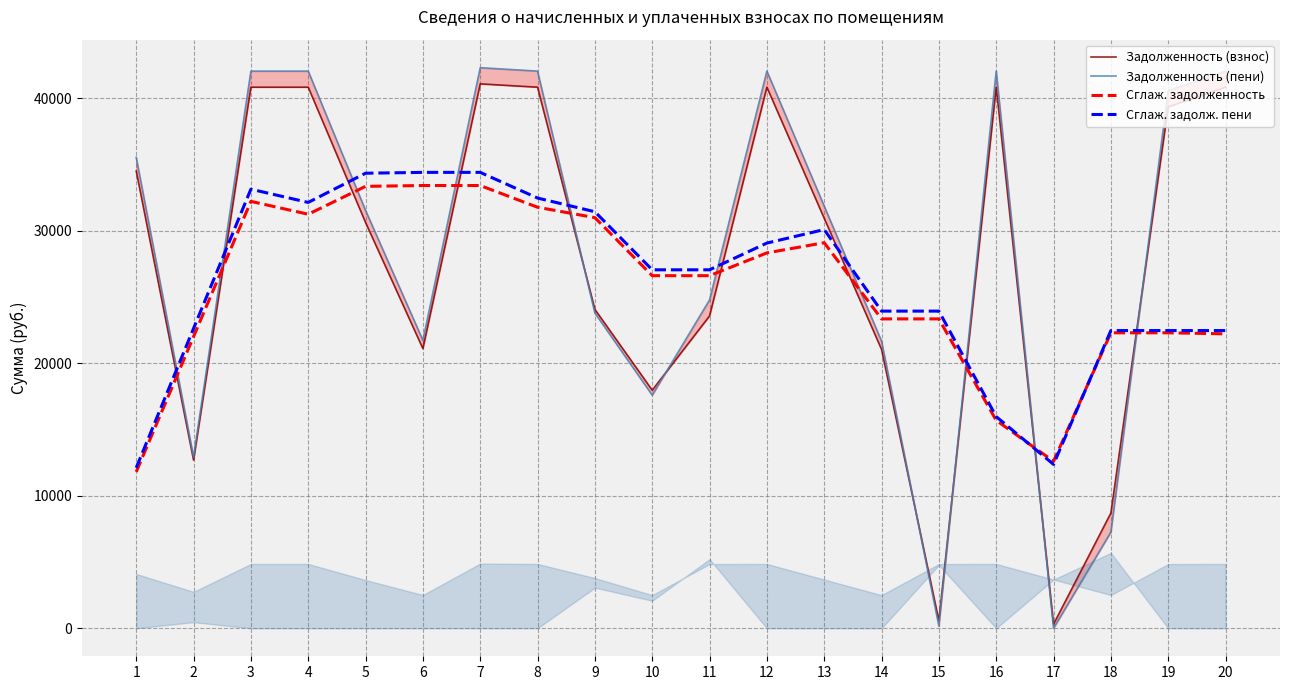

At which category does Задолженность (взнос) reach its first local valley?

2